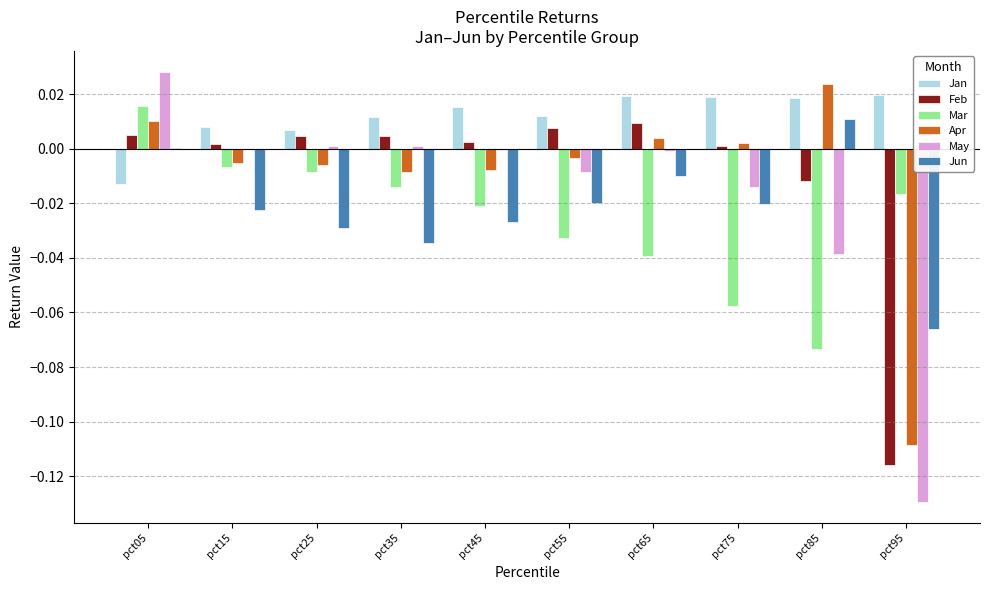

Are the bars horizontal?

No